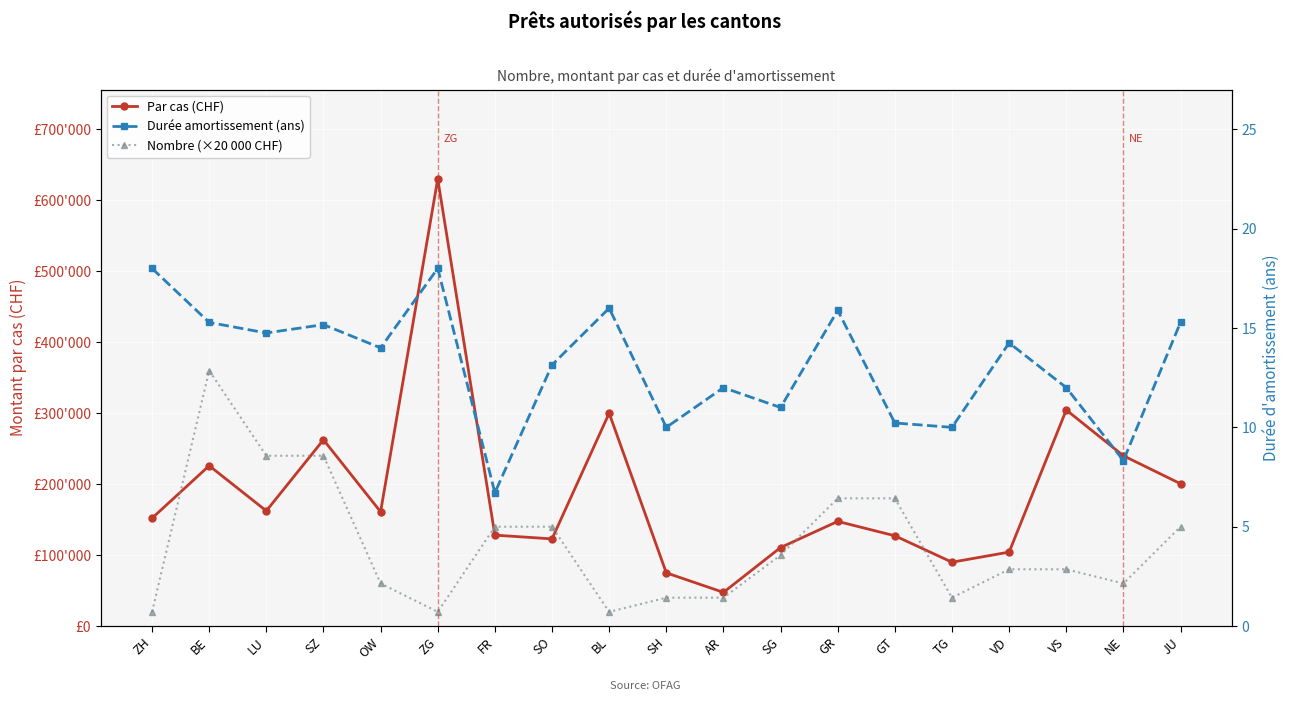

What is the label of the 4th point from the right?

VD